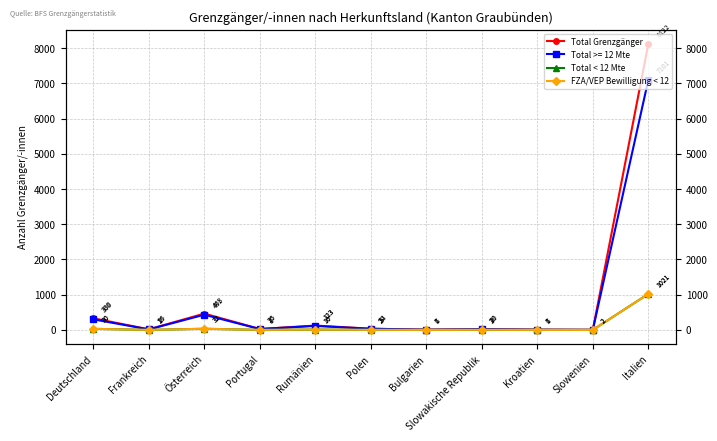

What is the greatest value displayed?

8122